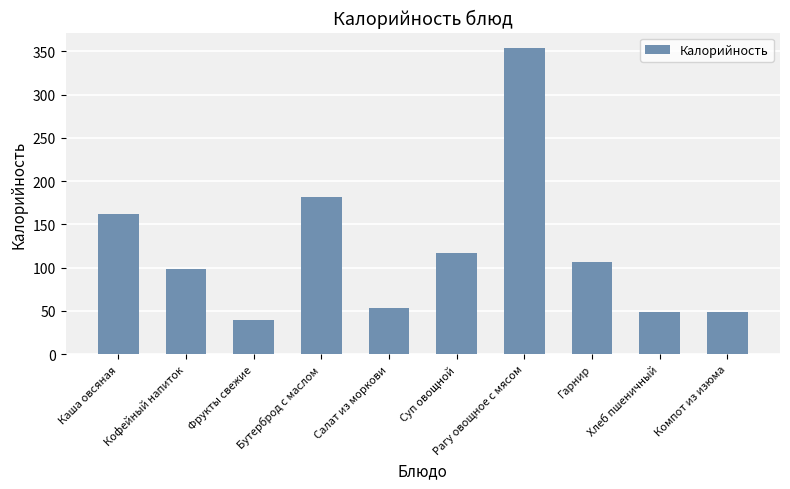

The chart shows a value of 14.0 at Фрукты свежие. True or false?

False